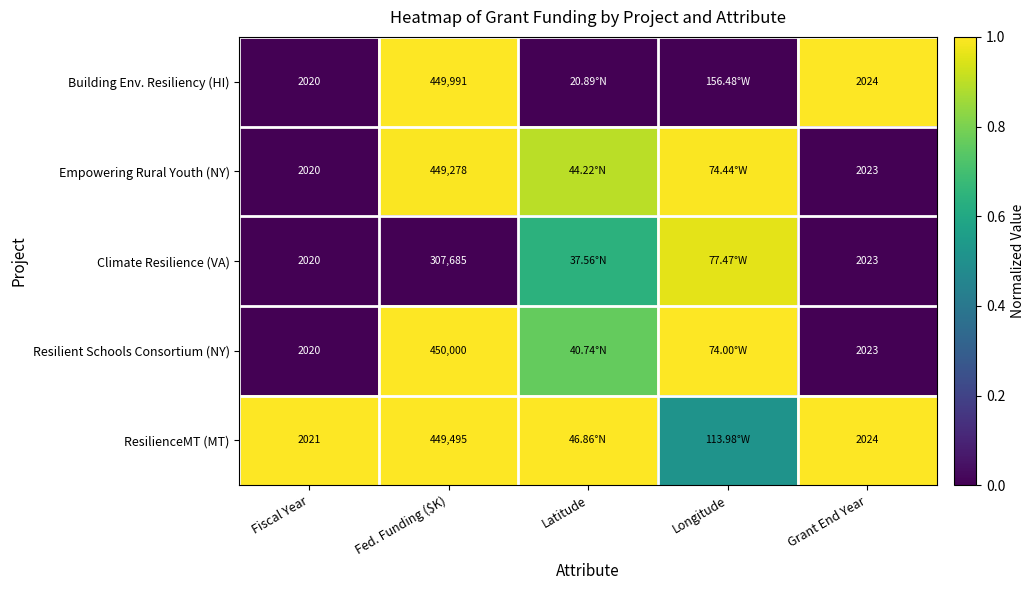

At Fed. Funding ($K), list the series in order from smallest to largest.

Climate Resilience (VA), Empowering Rural Youth (NY), ResilienceMT (MT), Building Env. Resiliency (HI), Resilient Schools Consortium (NY)